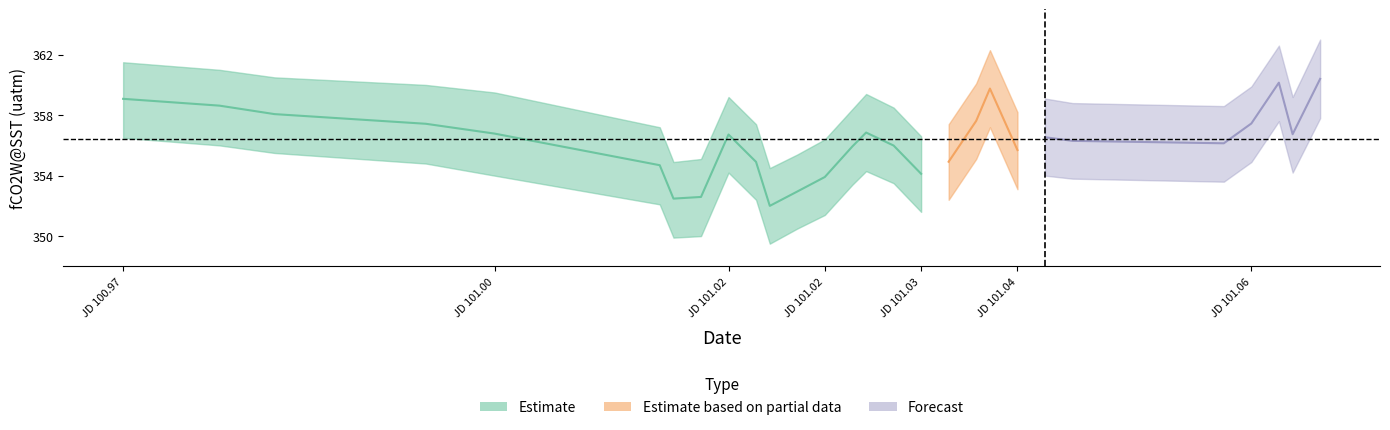

True or false: SST_mean and SST_upper cross at least once.

False